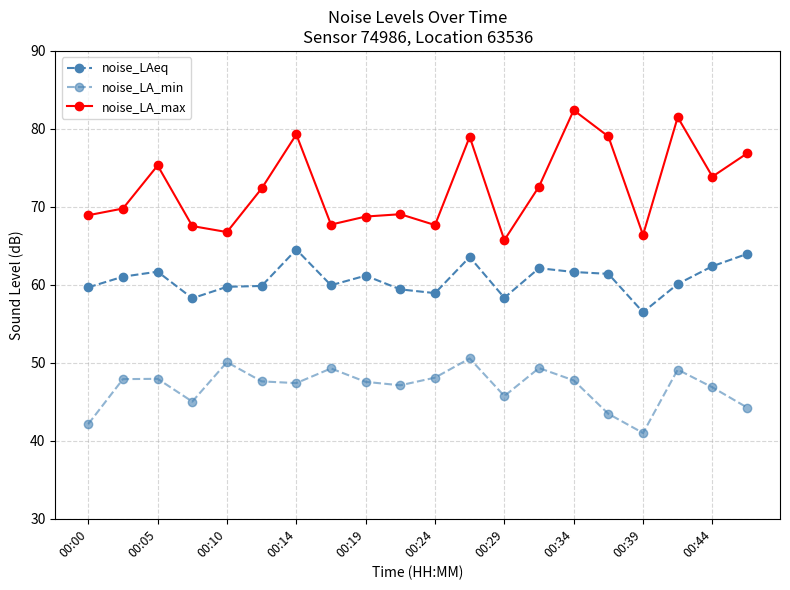

What is the highest value of the noise_LA_min series?

50.6